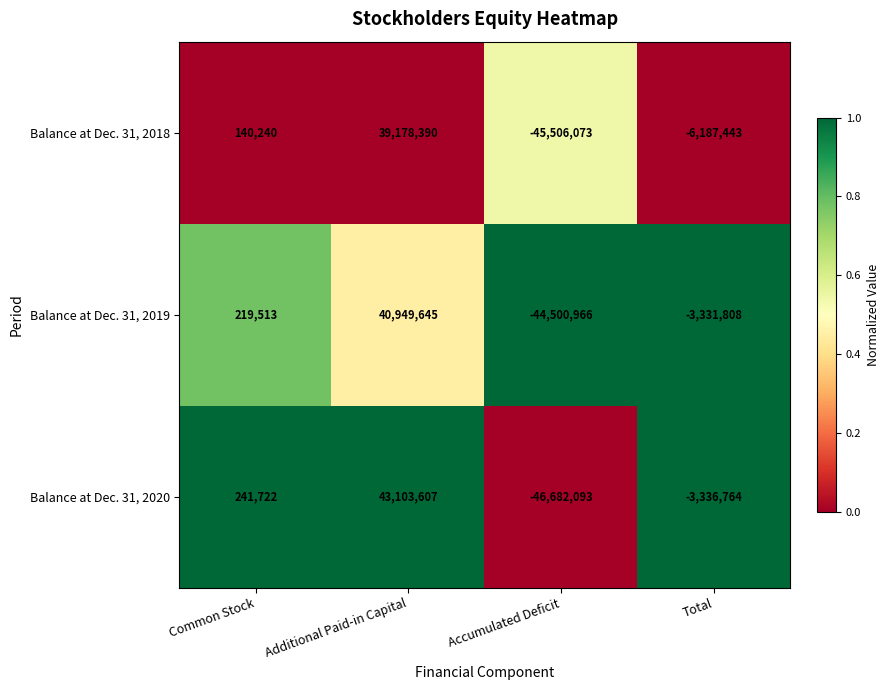

What is the spread (max minus min) of values at Total?

2855635